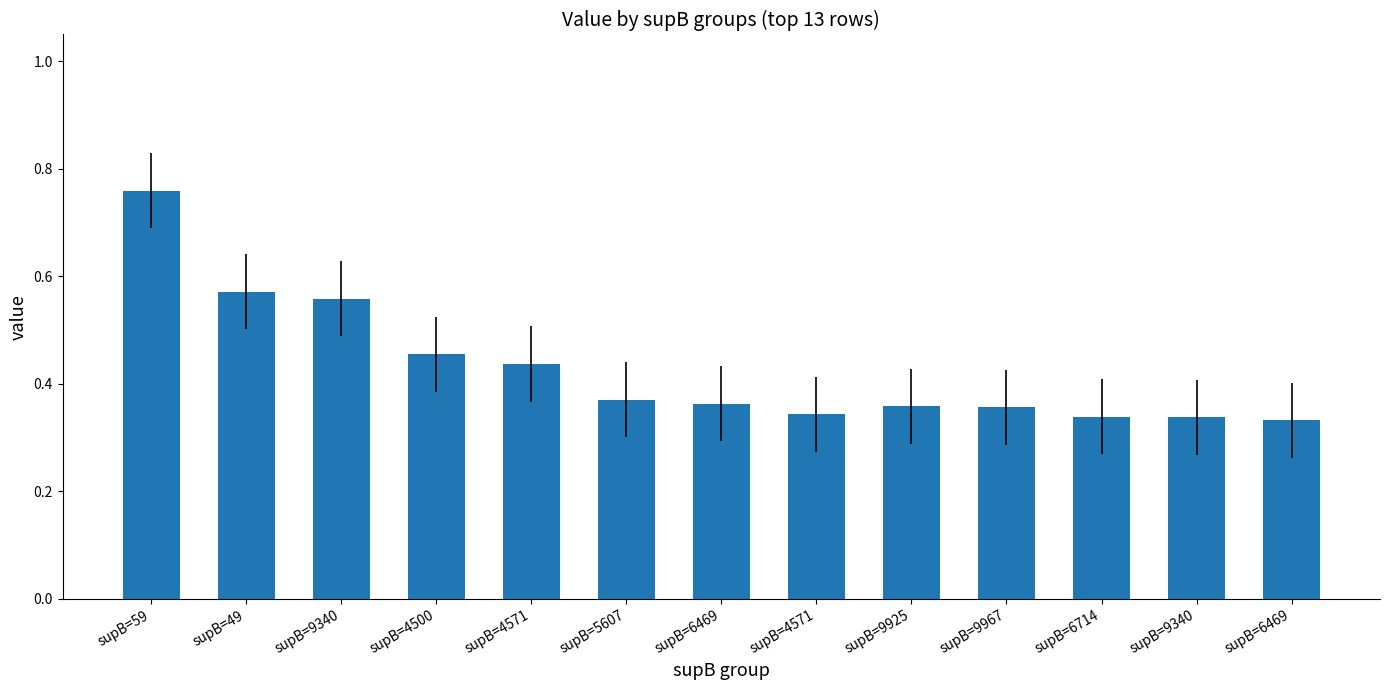

How many bars are there in total?

13